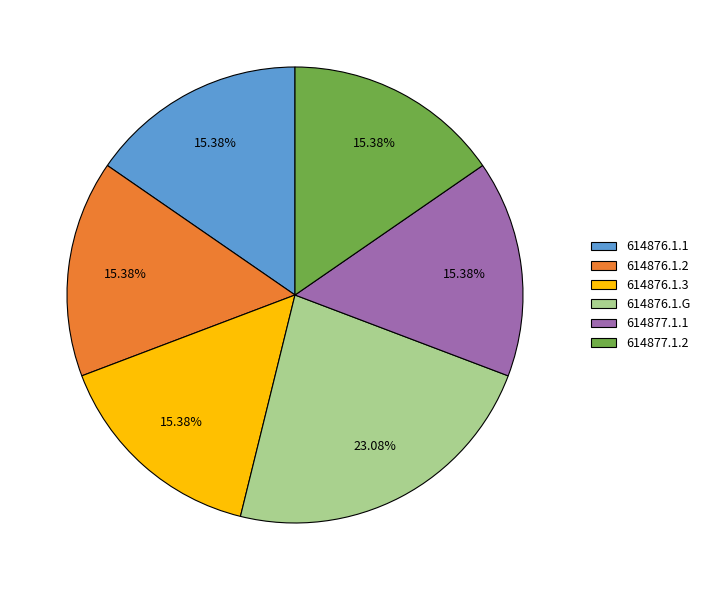

Which category has the biggest portion of the pie?

614876.1.G